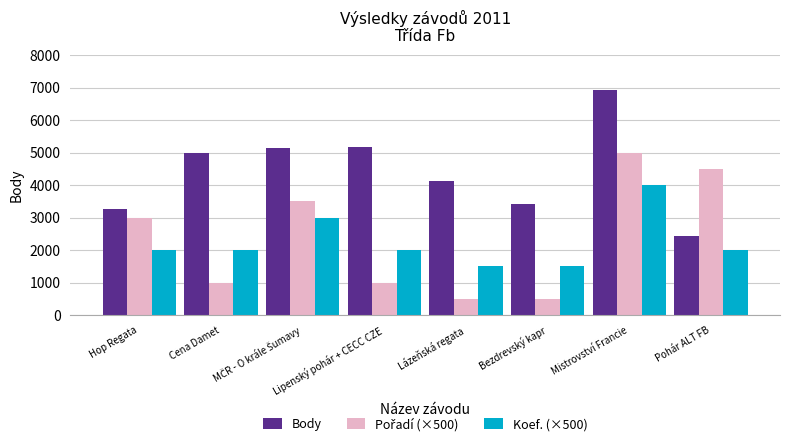

What is the difference between the second highest and second lowest values in the Body series?

1908